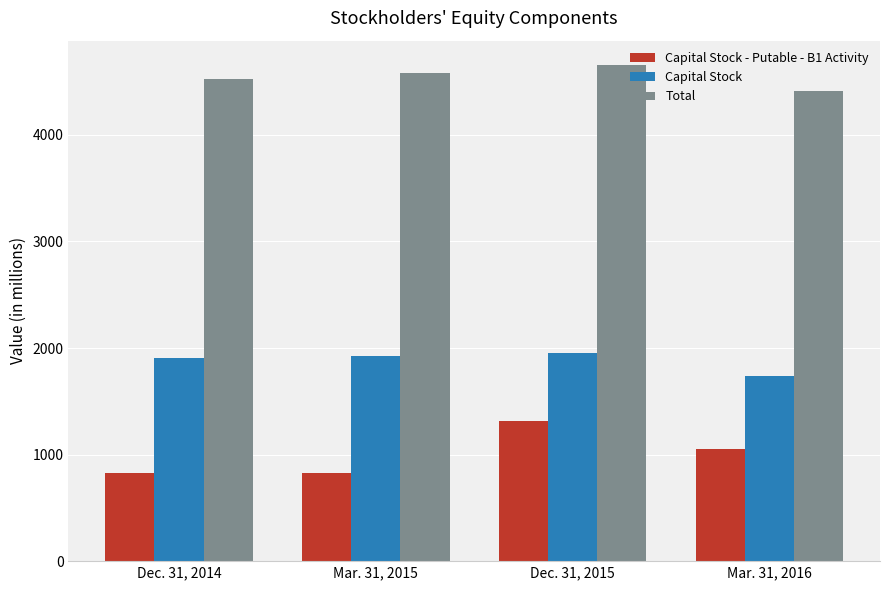

What is the difference between the Total values at Mar. 31, 2015 and Dec. 31, 2015?

73